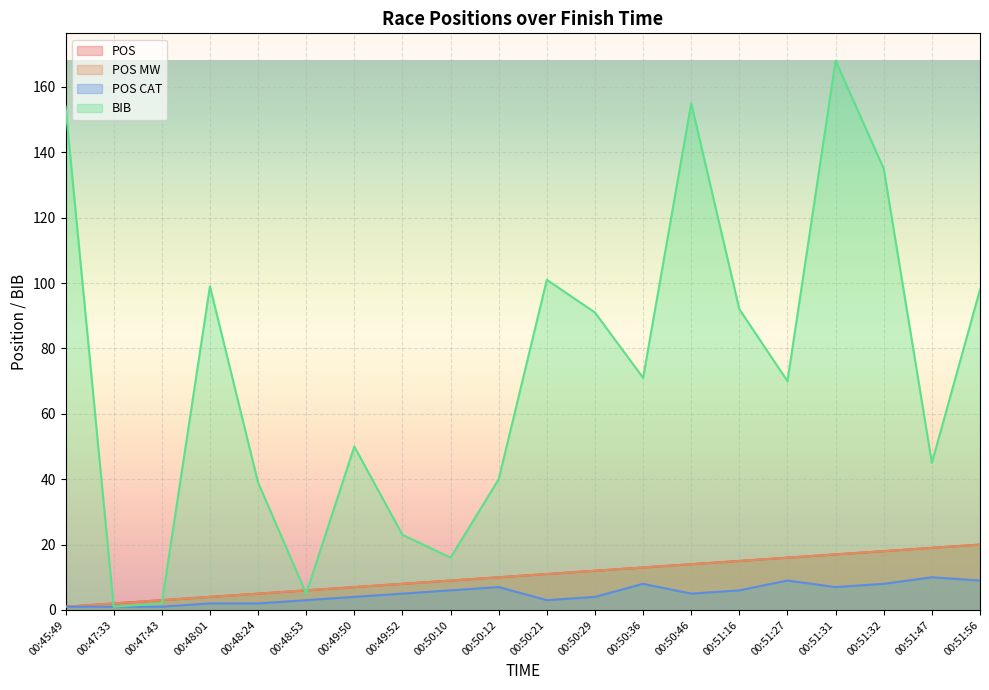

Which series changed the most between 00:51:16 and 00:51:32?

BIB